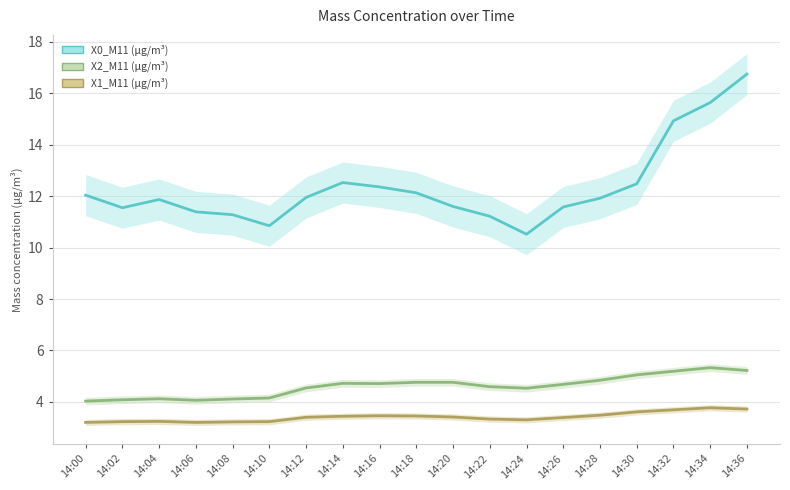

What is the value of the X1_M11 point at the 8th from the left?

3.4